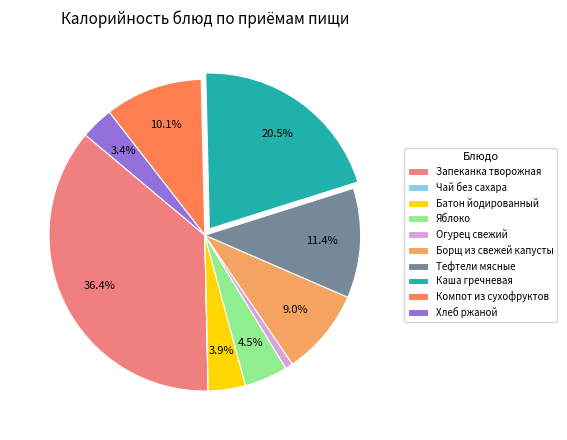

What is the largest slice in the pie chart?

Запеканка творожная